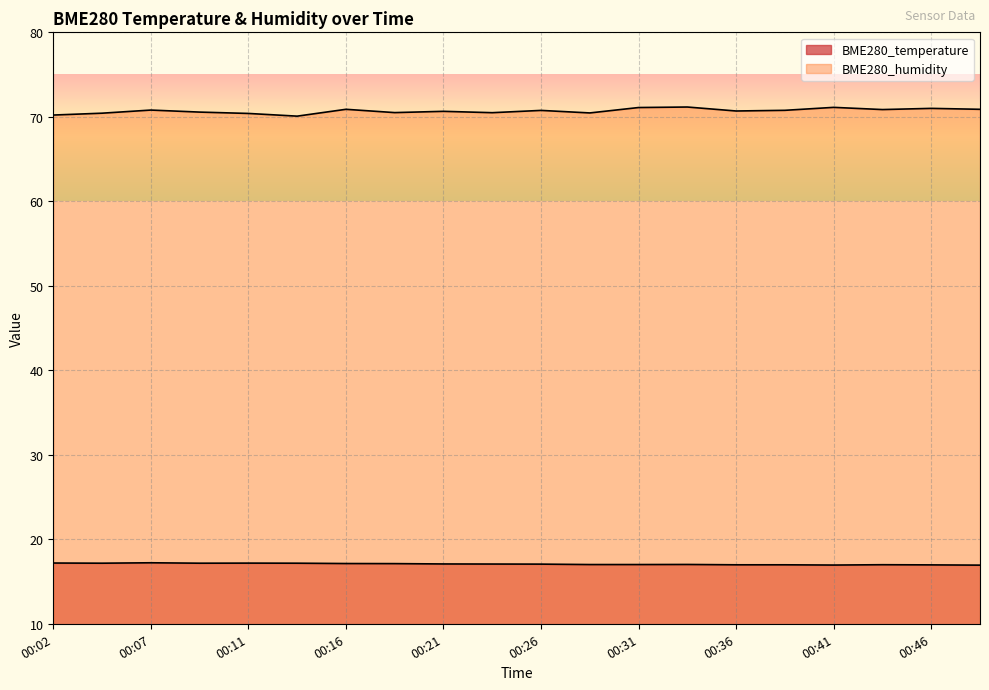

How many values in the BME280_temperature series are below 17?

6